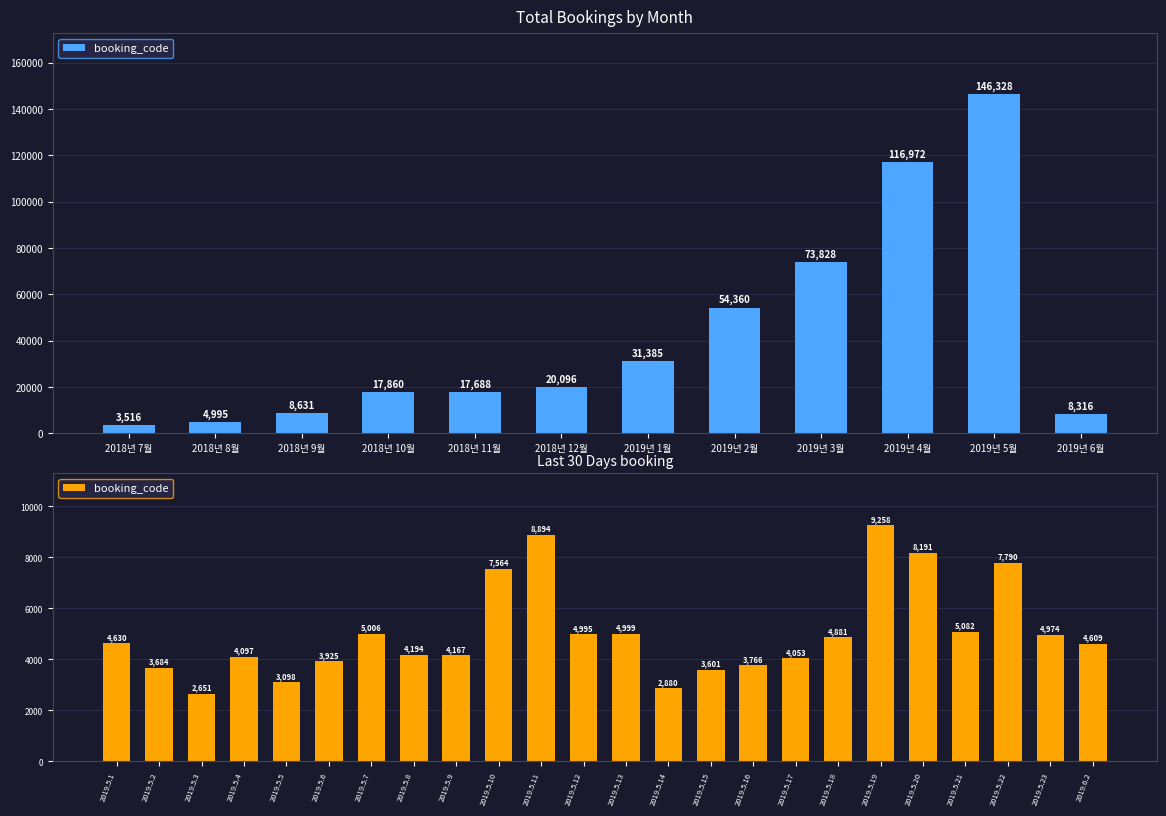

The value at 2019.5.18 is 8527. True or false?

False